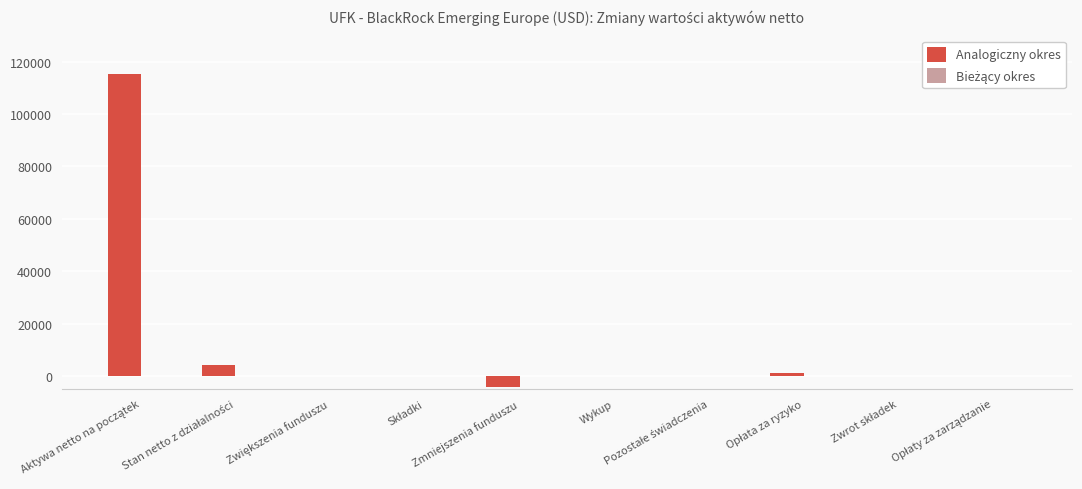

What is the maximum value for Analogiczny okres?

115200.2